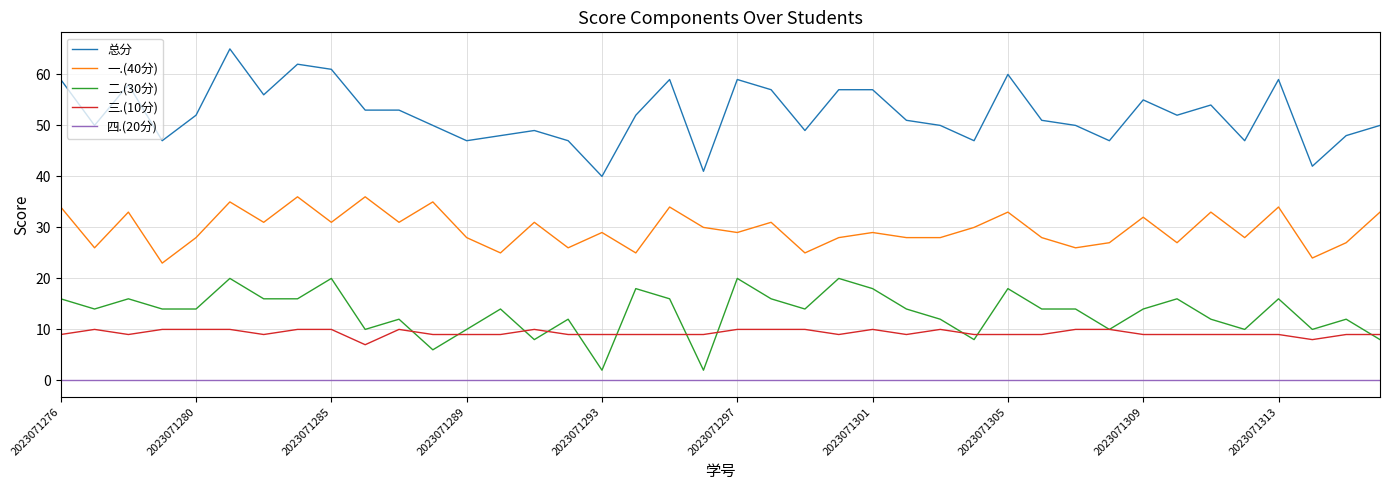

What is the greatest value displayed?

65